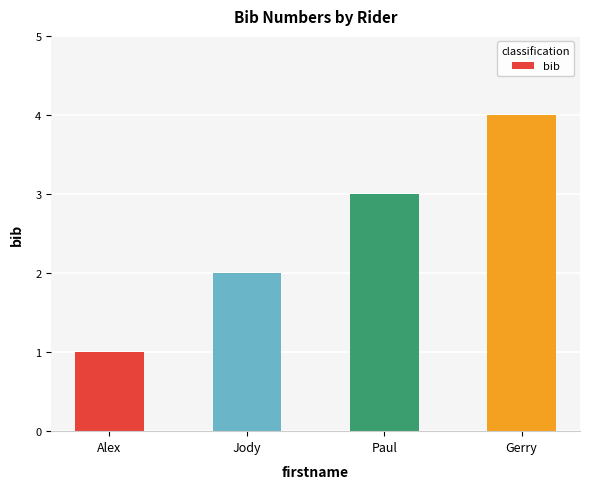

What is the sum of the values at Jody and Paul?

5